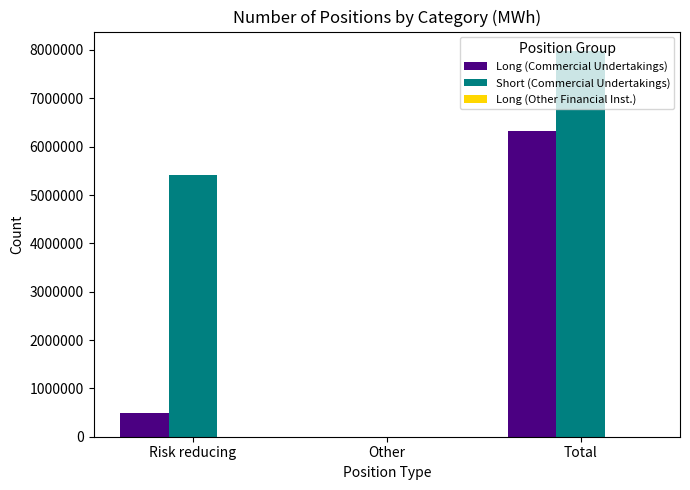

Which series has the largest total across all categories?

Short (Commercial Undertakings)